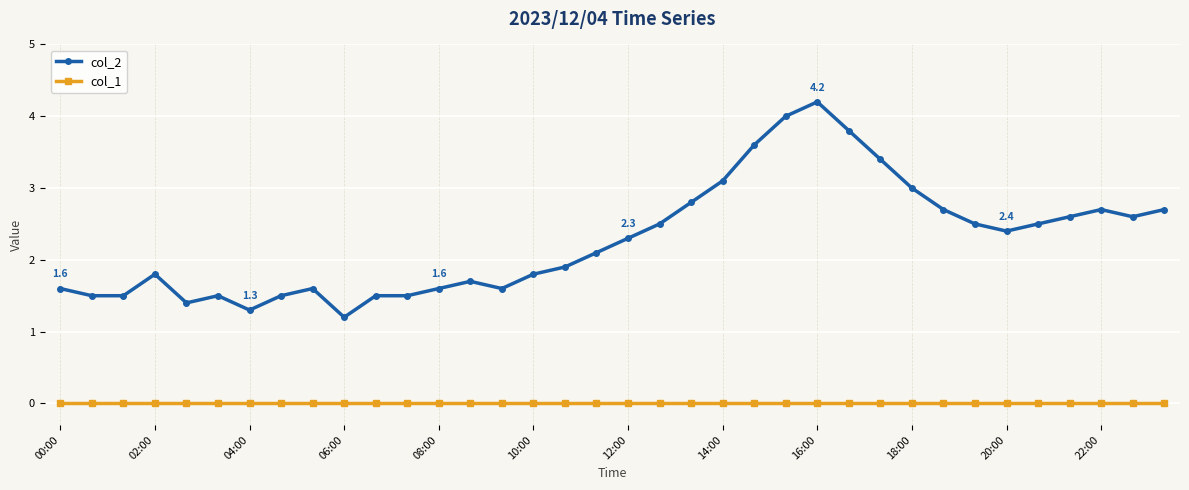

What is the maximum value for col_2?

4.2